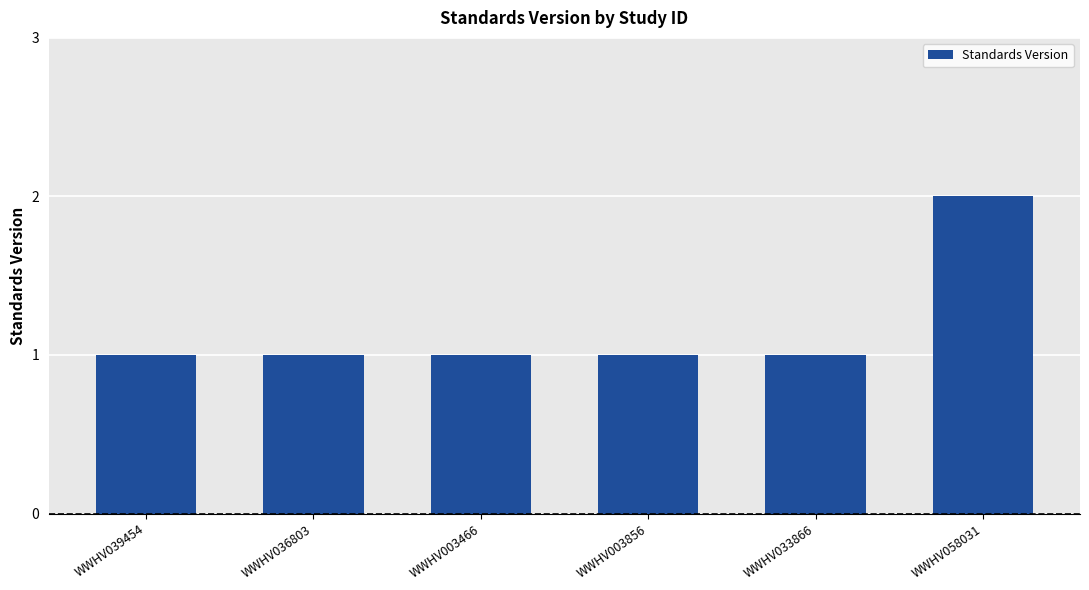

What is the sum of the values at WWHV036803 and WWHV003466?

2